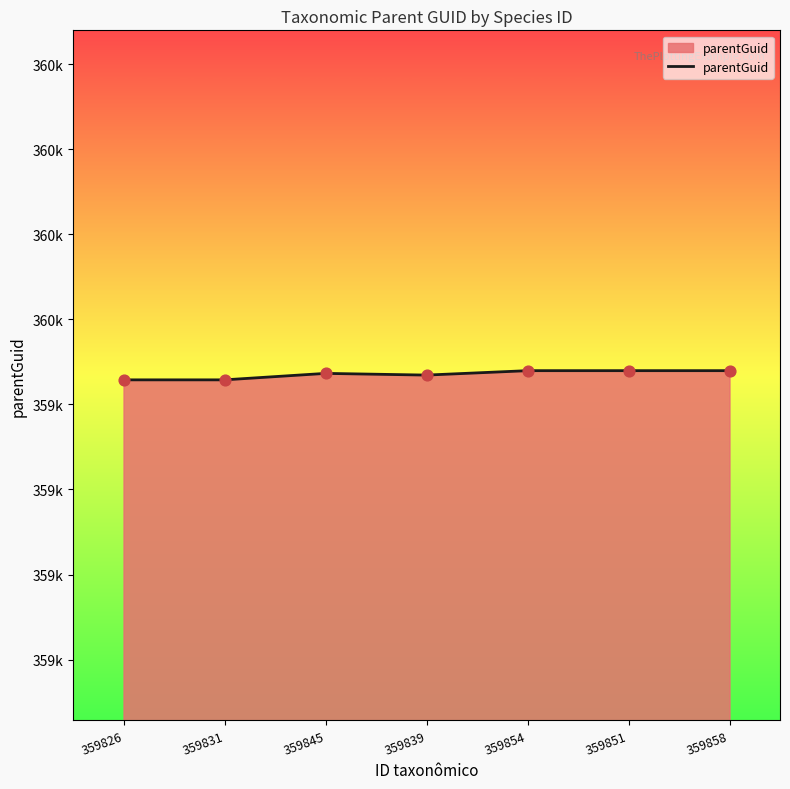

Between 359851 and 359845, which is larger?

359851